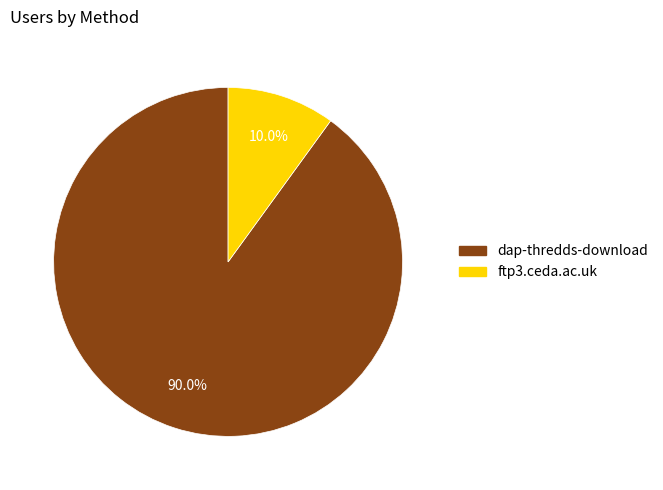

Does any single category account for the majority?

Yes